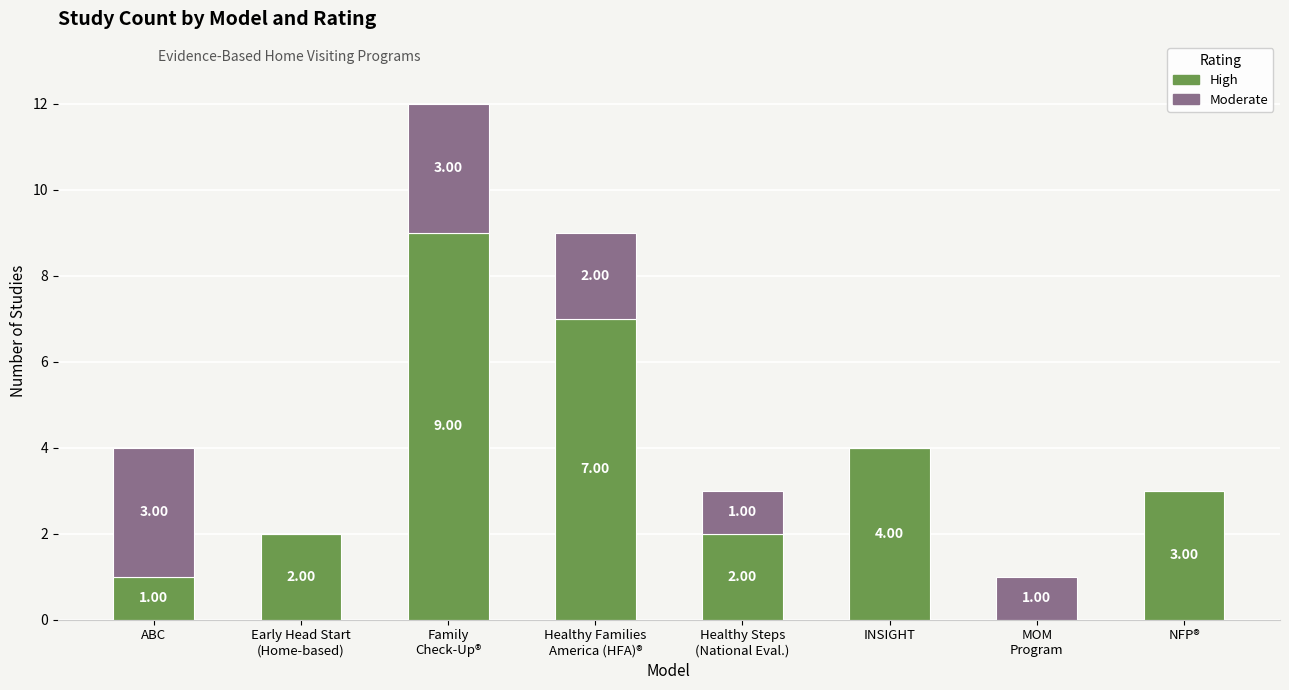

What is the sum of the High values at Family
Check-Up® and MOM
Program?

9